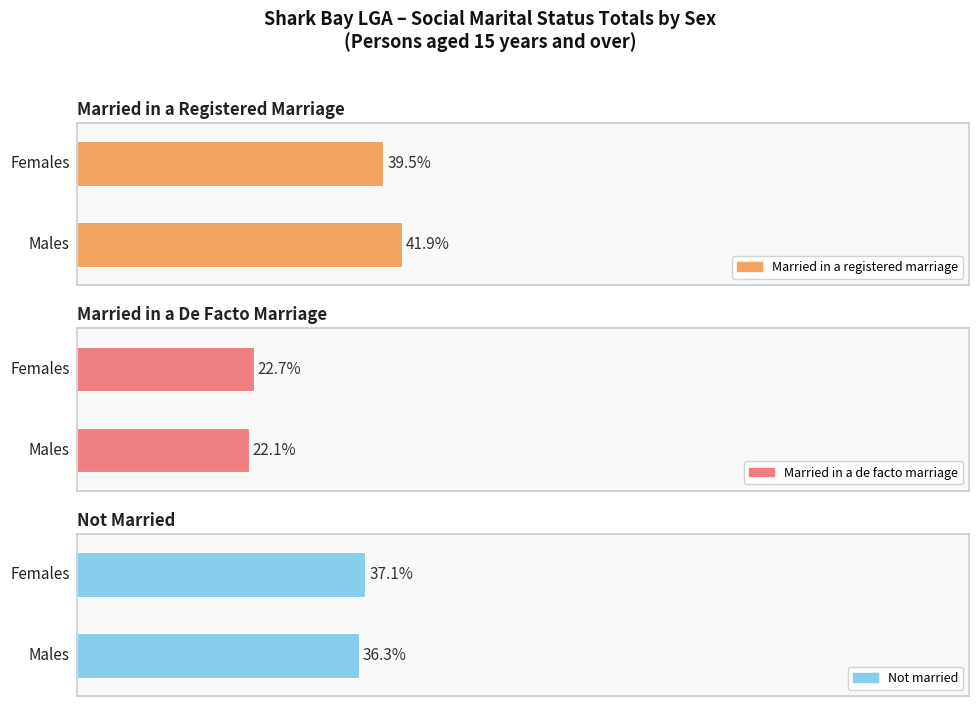

List the series in order of their peak value, highest first.

Married in a registered marriage, Not married, Married in a de facto marriage